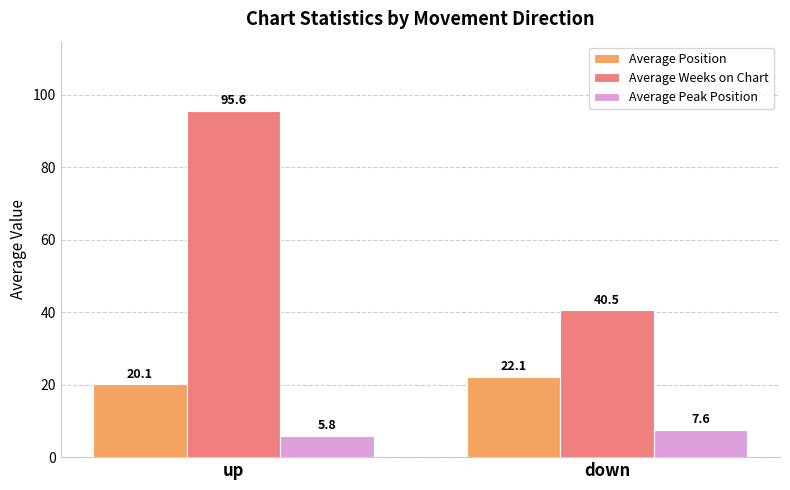

What is the spread (max minus min) of values at down?

32.9